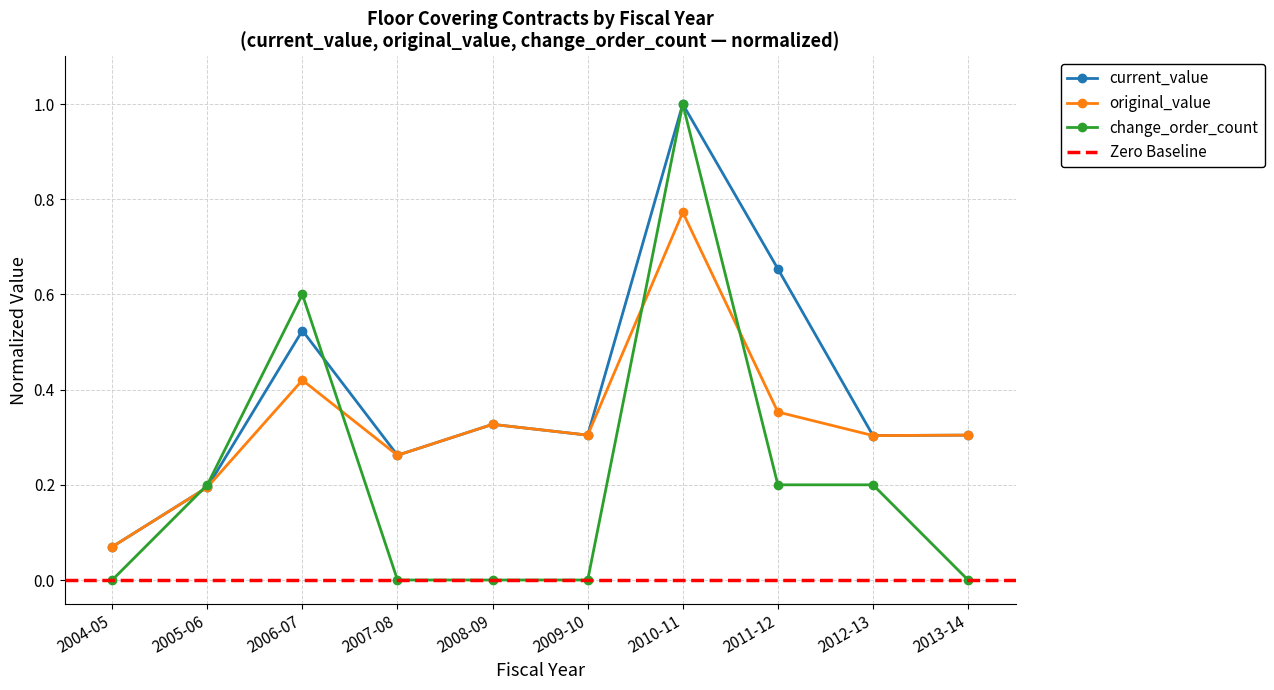

Is it true that current_value equals 0.2 at 2005-06?

True